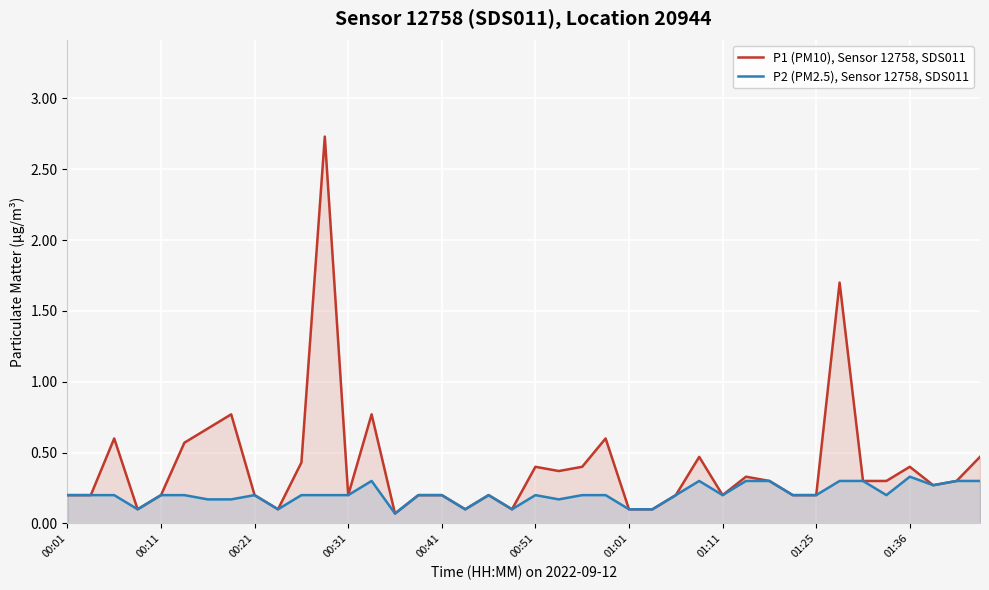

In P2 (PM2.5), Sensor 12758, SDS011, how many points are higher than both neighbors (excluding endpoints)?

6